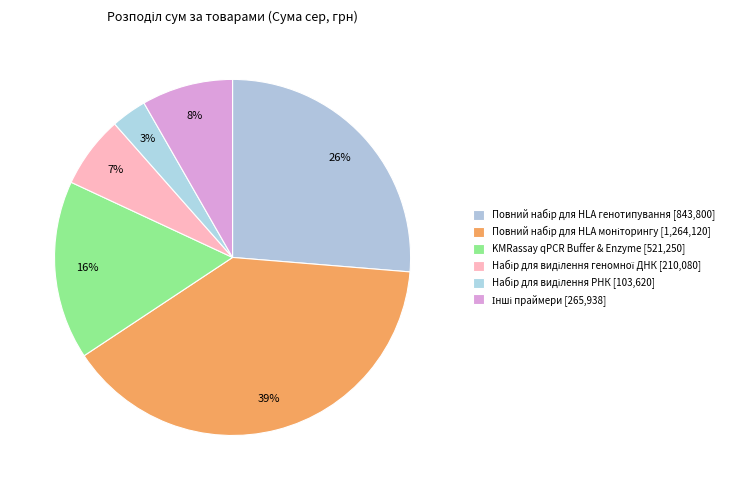

Count the number of slices in the pie.

6